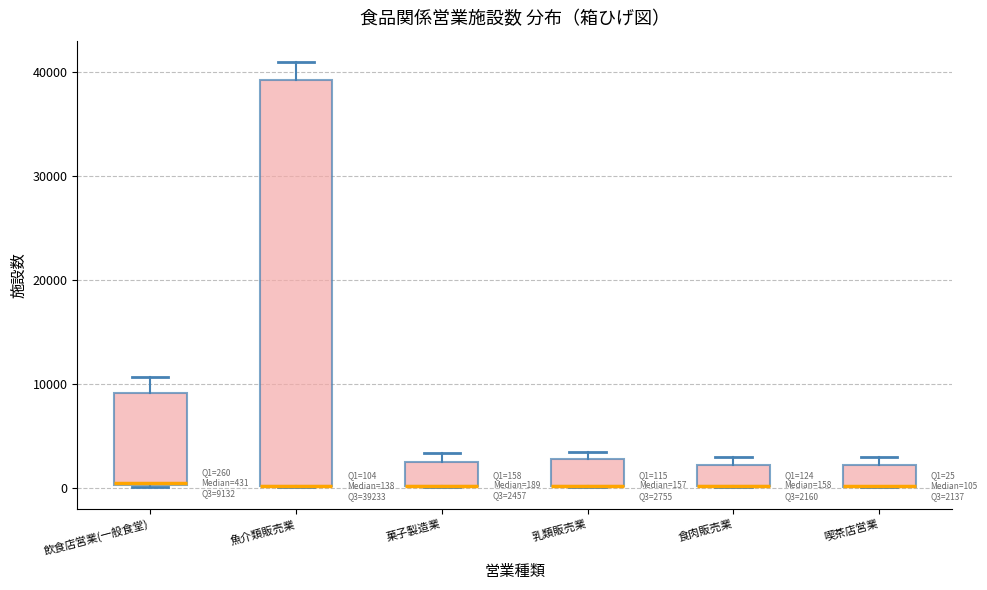

Comparing the boxes themselves (not the whiskers), which one is the tallest?

魚介類販売業